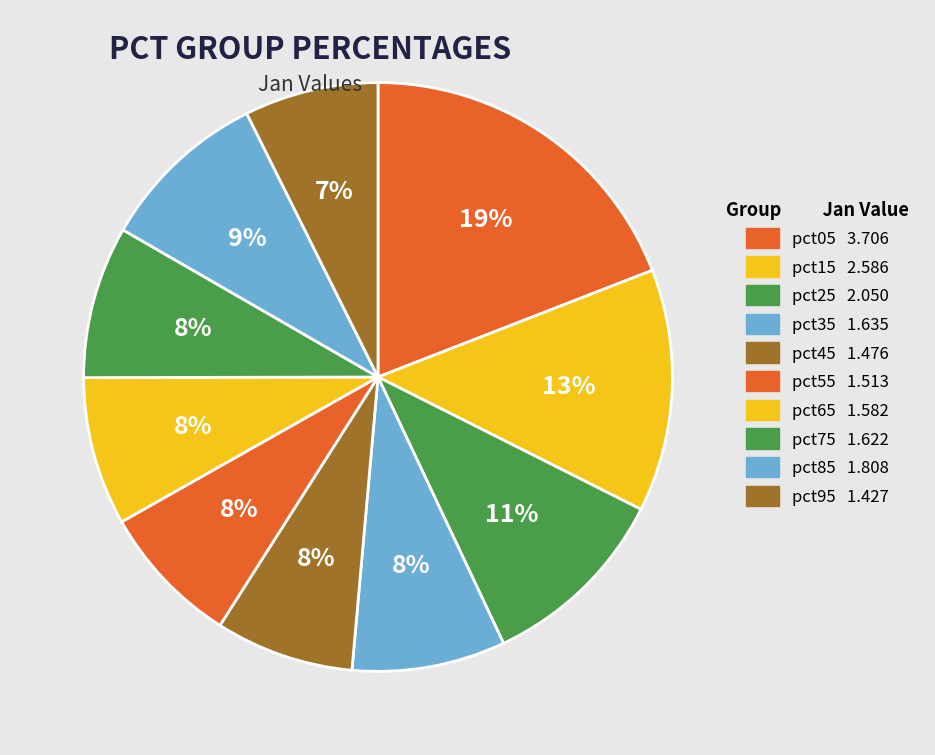

Count the number of slices in the pie.

10